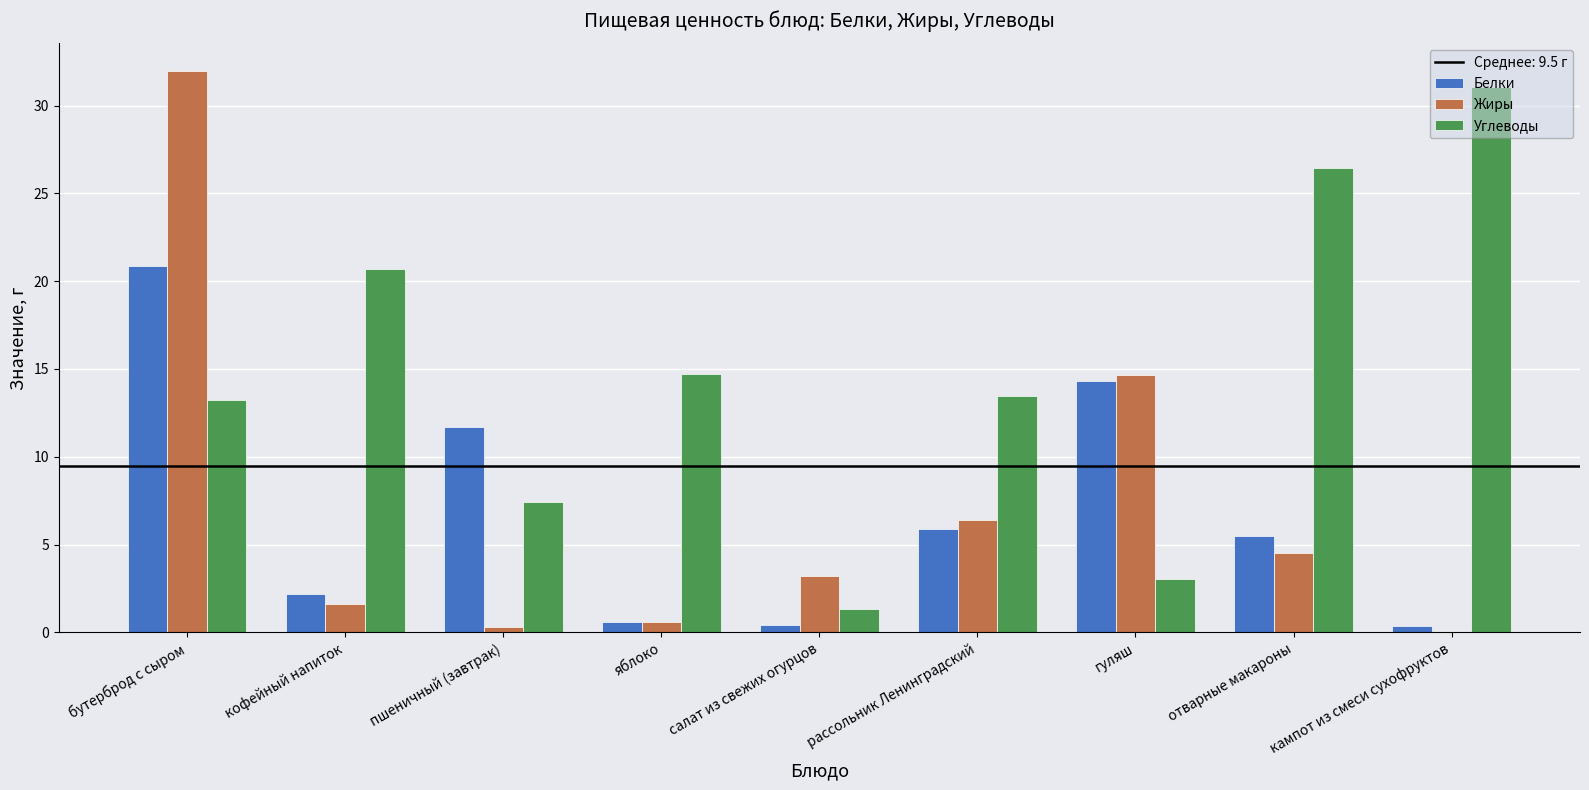

What is the total value across all series at кампот из смеси сухофруктов?

31.4